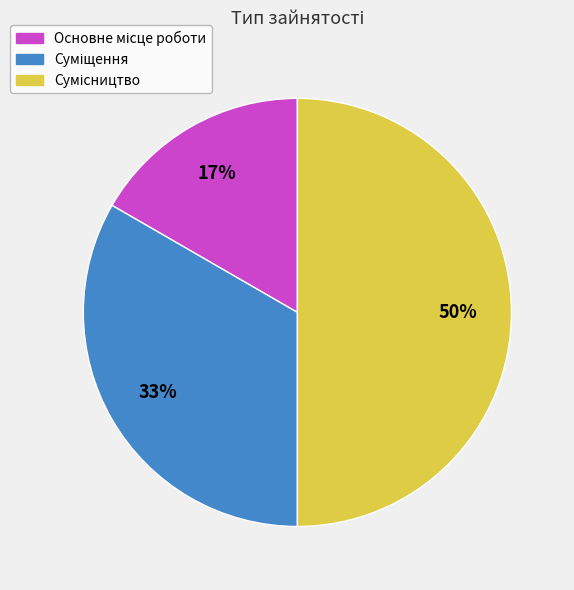

To the nearest percent, what is the difference between the largest and smallest slice percentages?

33%